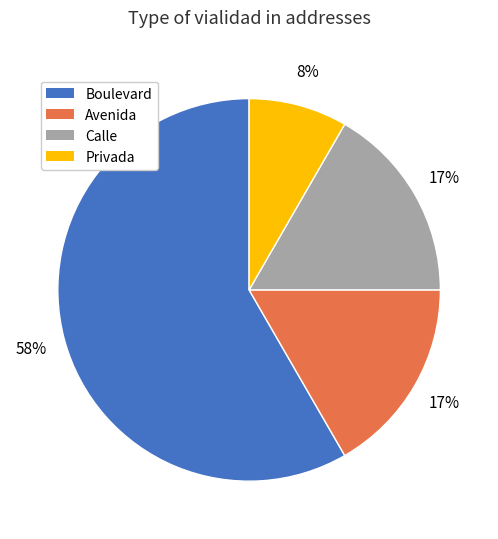

Do Privada and Calle together represent more than half of the pie?

No